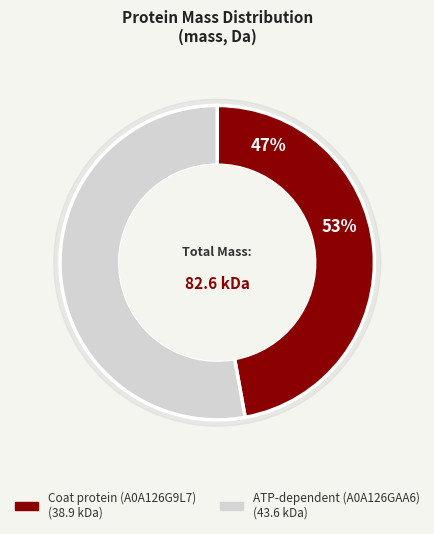

Combined, what portion of the pie is Coat protein (A0A126G9L7) and ATP-dependent (A0A126GAA6)?

100.0%